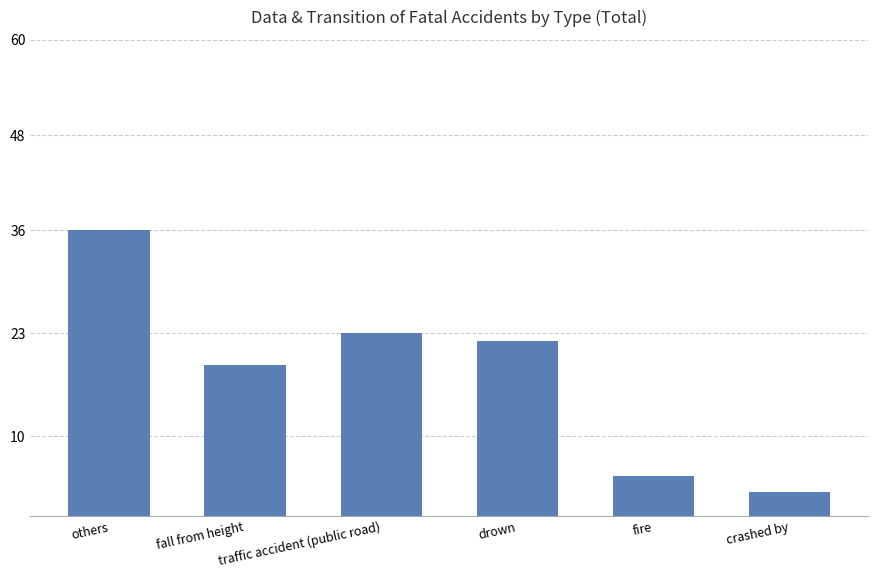

What is the ratio of the value at crashed by to the value at fall from height?

0.2